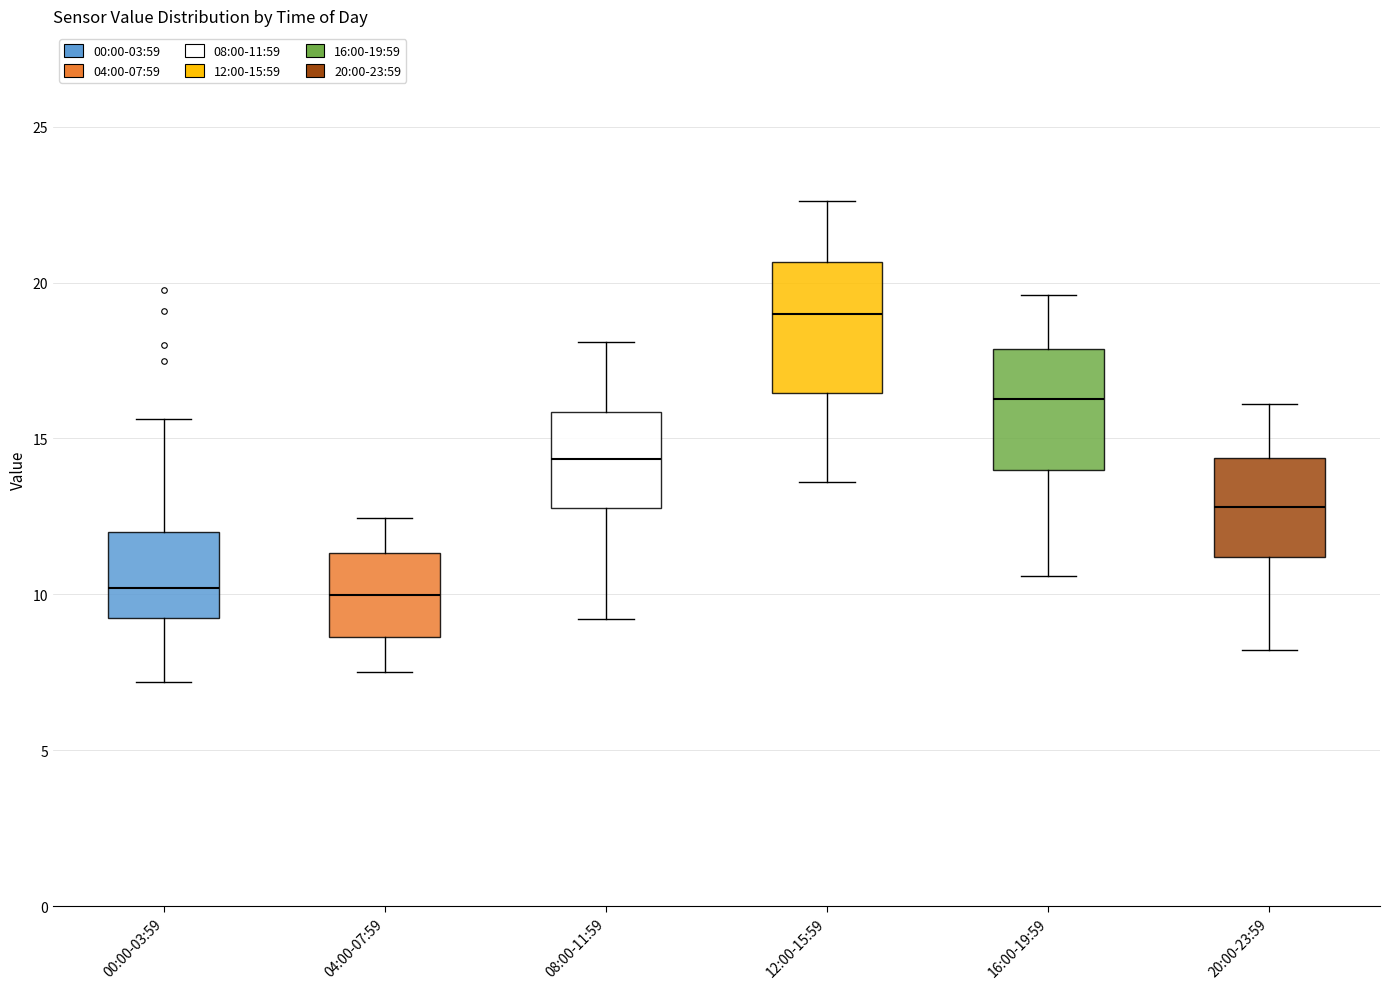

Which box's median line is the highest?

12:00-15:59